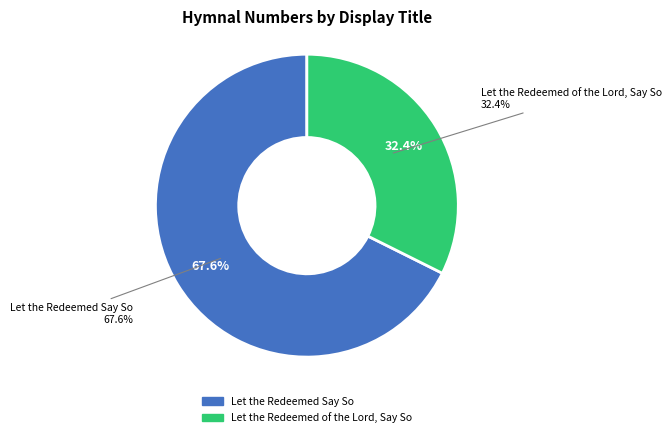

Which slice is the largest?

Let the Redeemed Say So